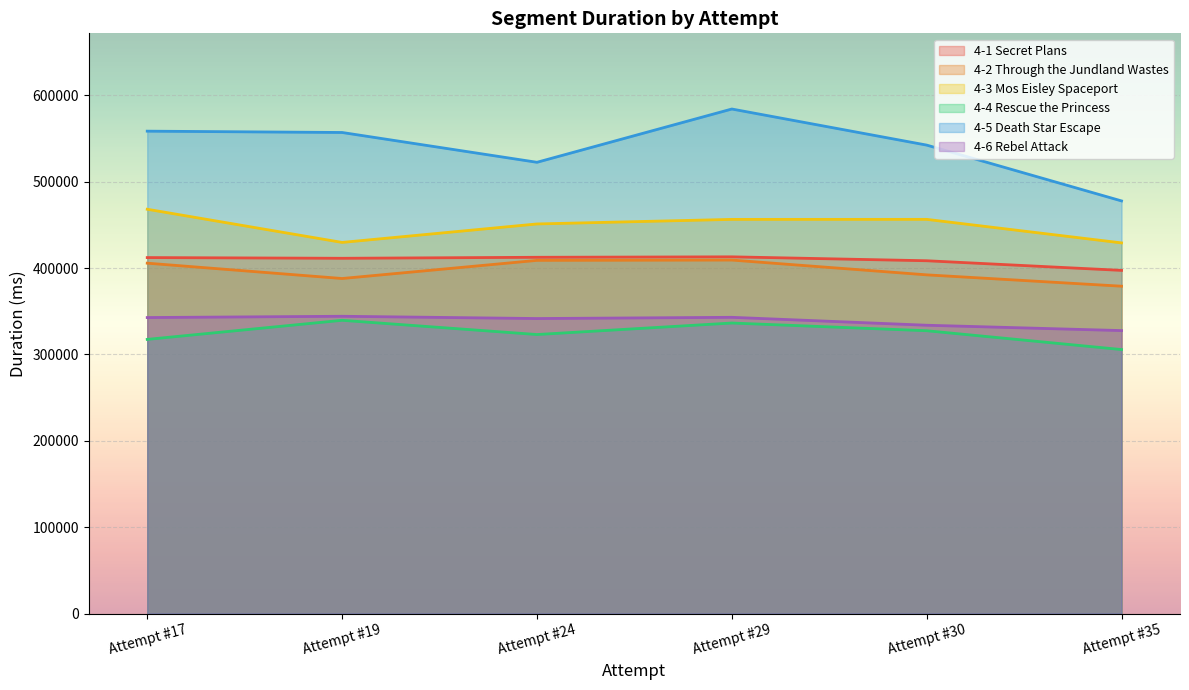

Rank the series by their maximum value, from lowest to highest.

4-4 Rescue the Princess, 4-6 Rebel Attack, 4-2 Through the Jundland Wastes, 4-1 Secret Plans, 4-3 Mos Eisley Spaceport, 4-5 Death Star Escape